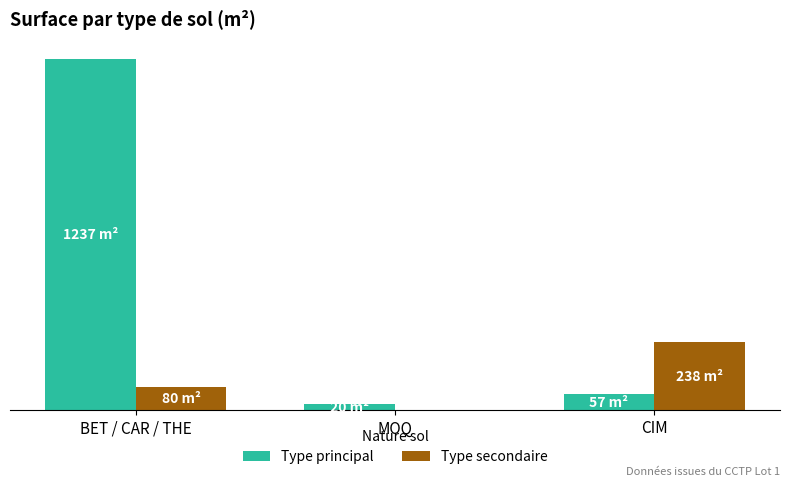

Are the bars grouped side by side (vs. stacked)?

Yes